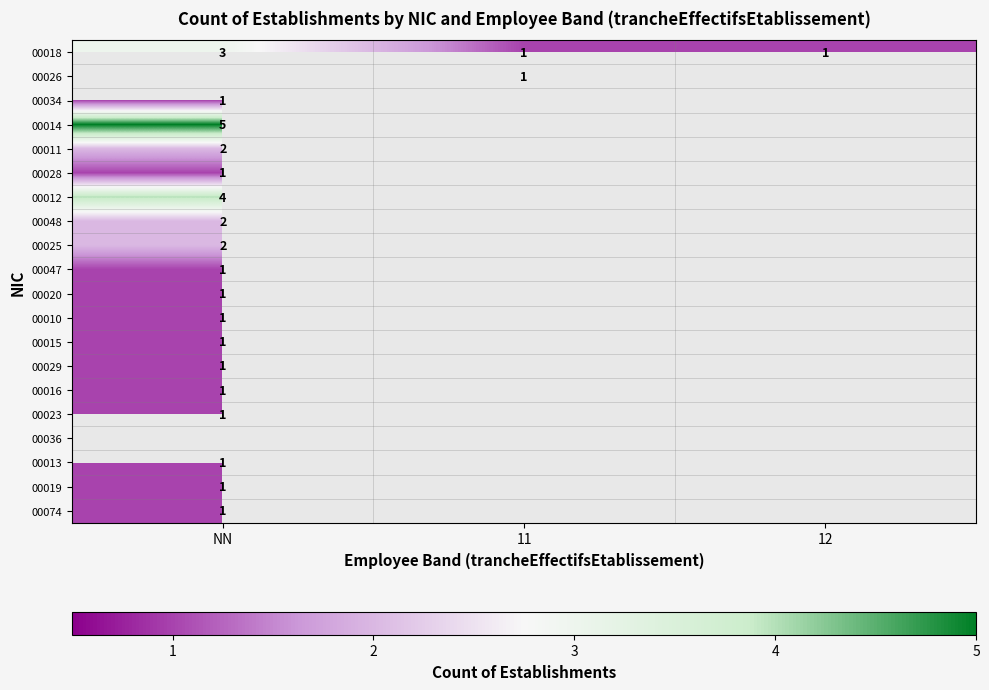

The 00014 series shows 5 at NN. True or false?

True